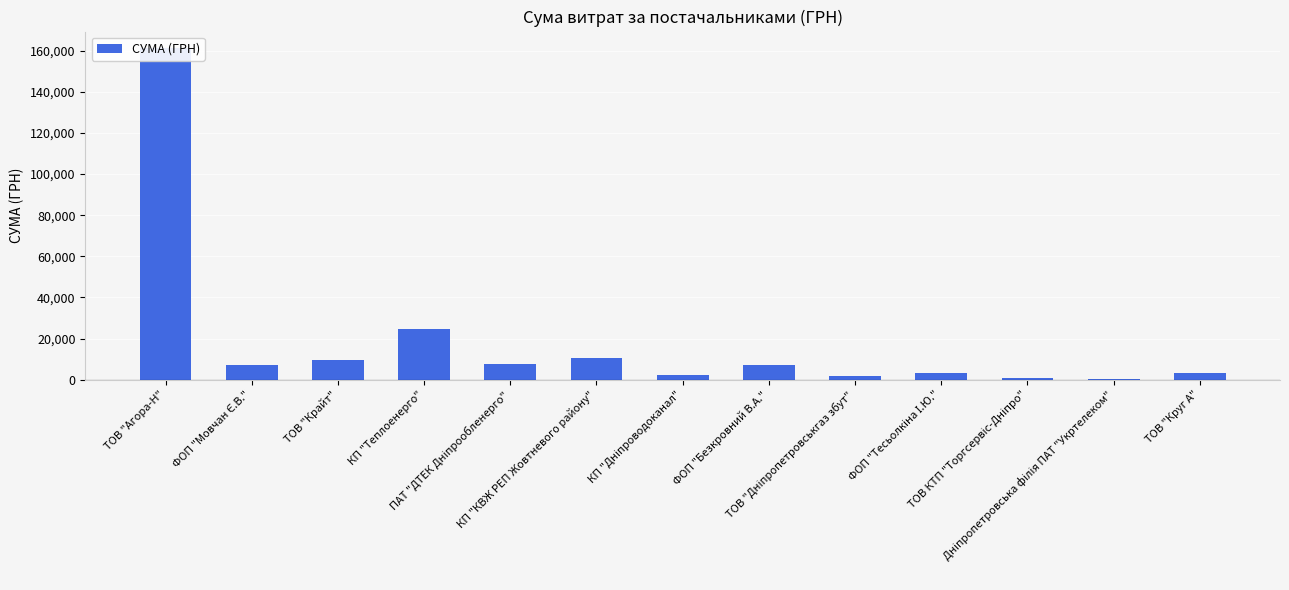

What is the value of the 4th bar from the left?

24581.0